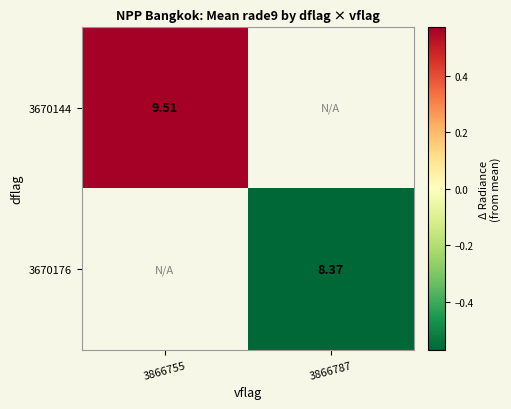

Is the value of 3670144 at 3866755 greater than the value of 3670176 at 3866787?

Yes